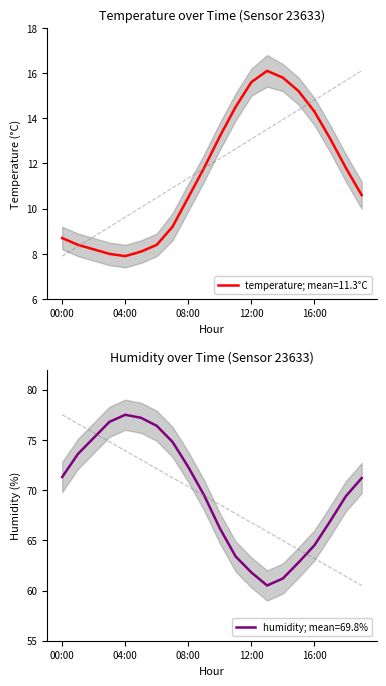

Where is the first local maximum for temperature?

13:00